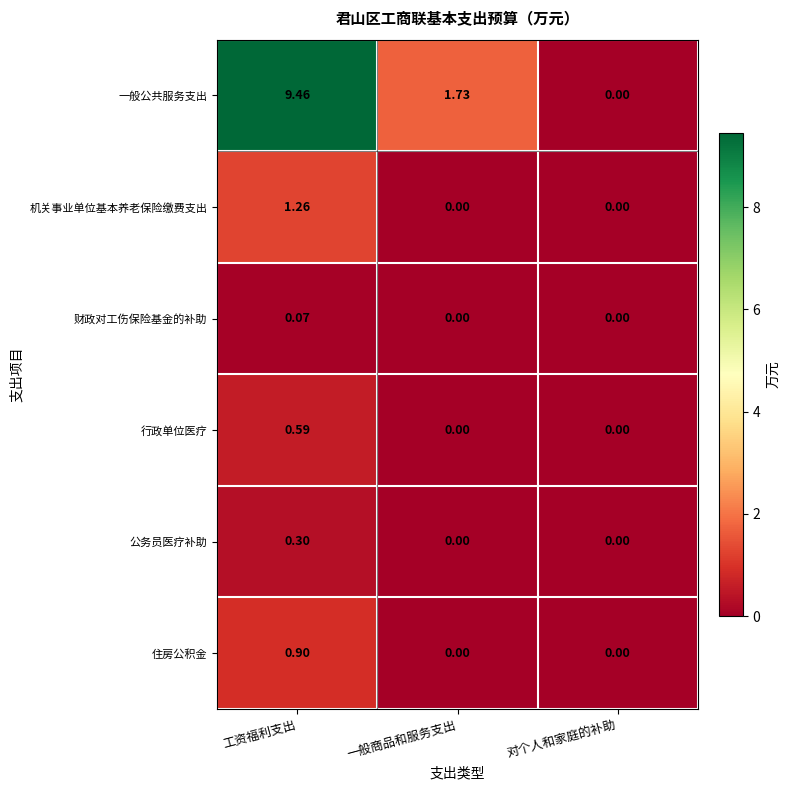

At how many categories does at least one series exceed 7?

1